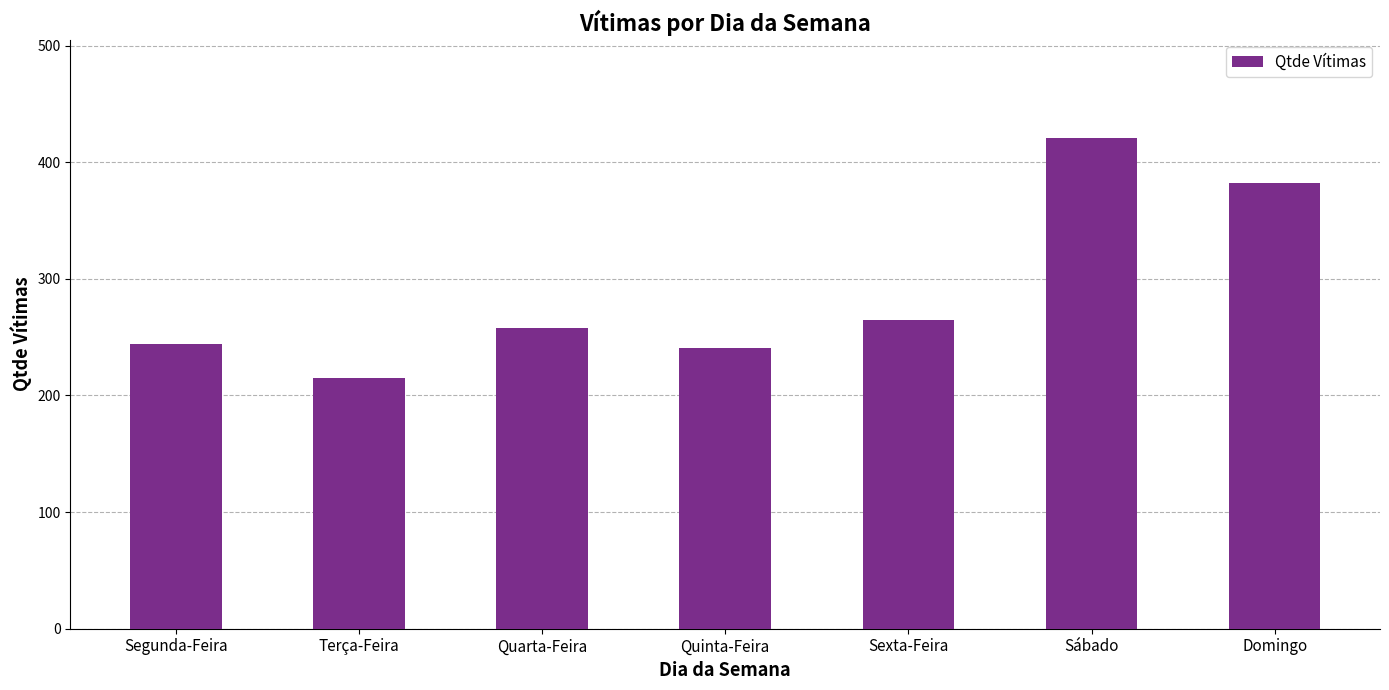

How many distinct data groups are displayed?

1